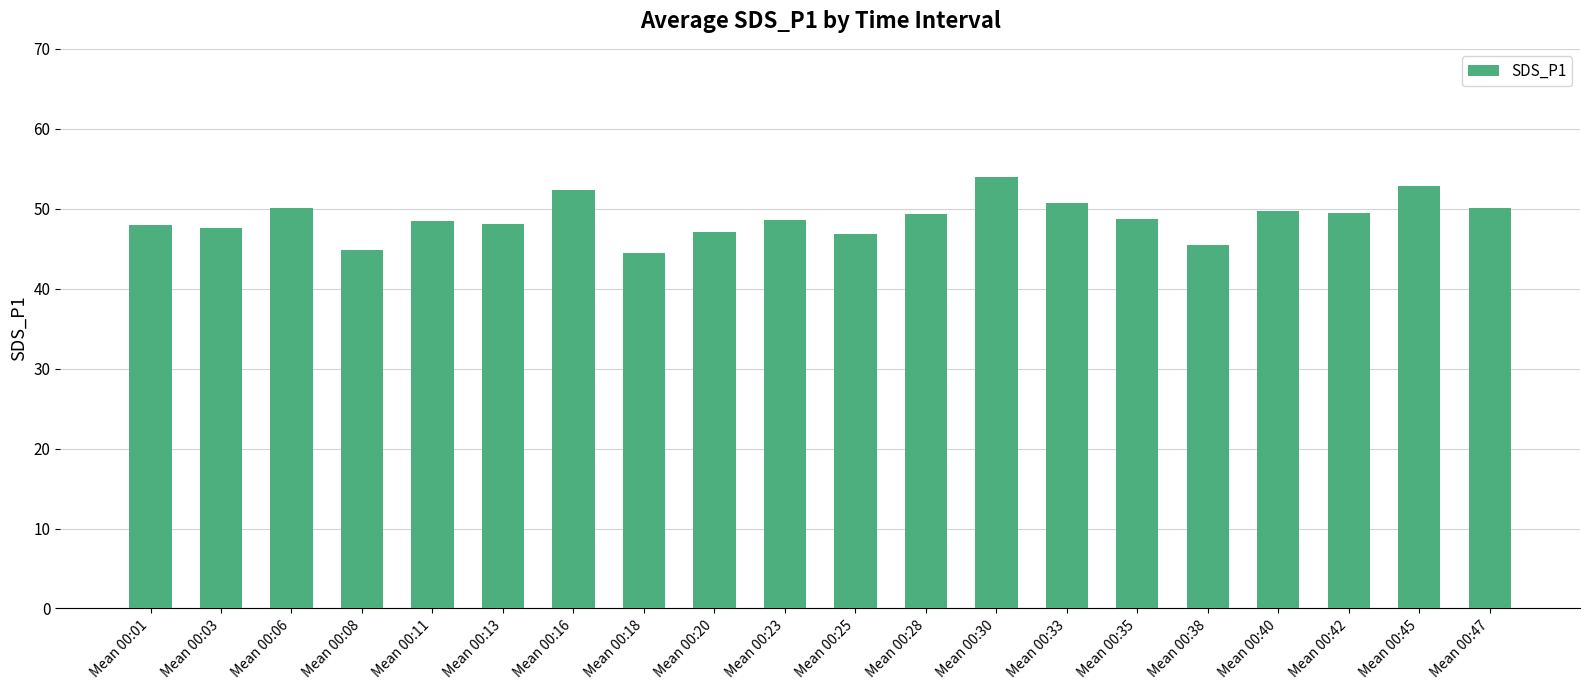

Which label corresponds to the largest value in the chart?

Mean 00:30